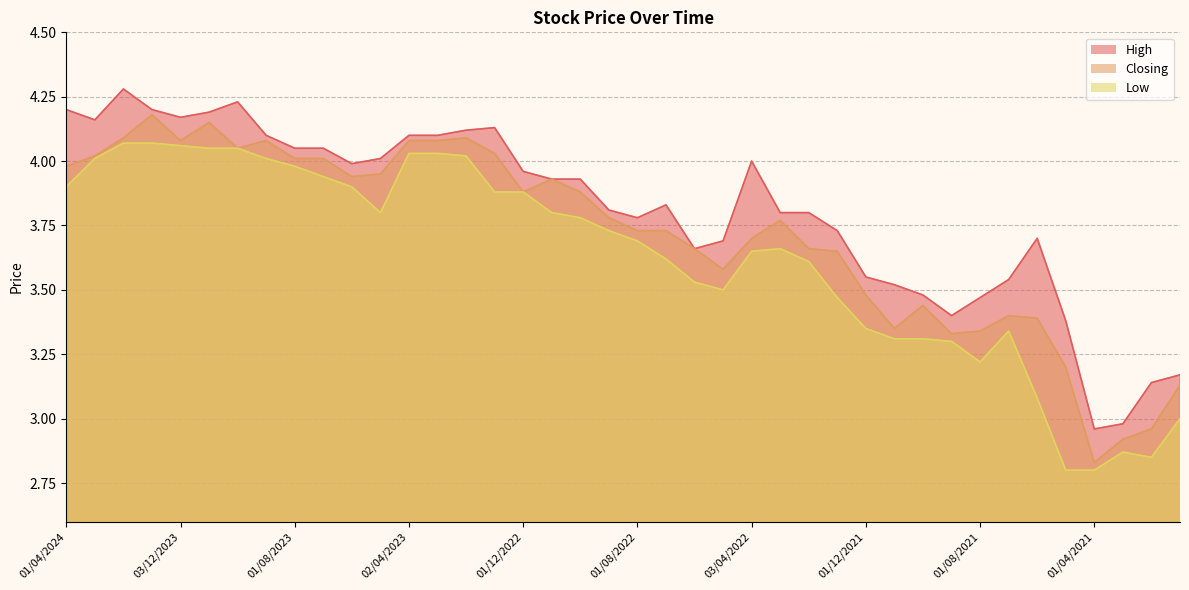

At which label does Low first exceed 3?

01/04/2024